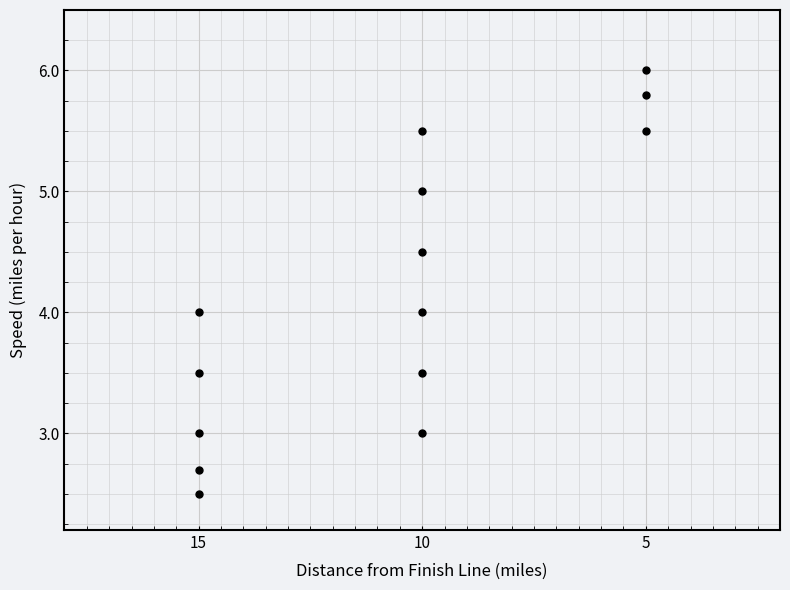

What is the range of Y values (max minus min)?

3.5